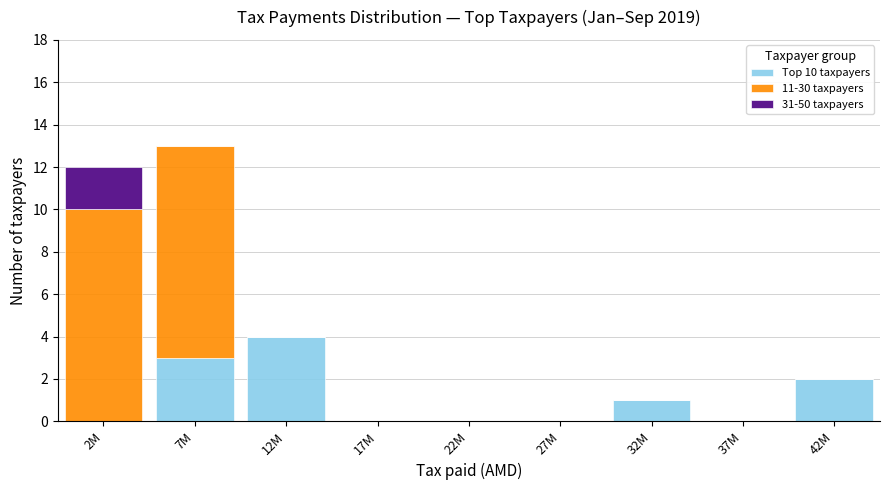

Reading left to right, transcribe the values for Top 10 taxpayers.

2M=0	7M=3	12M=4	17M=0	22M=0	27M=0	32M=1	37M=0	42M=2